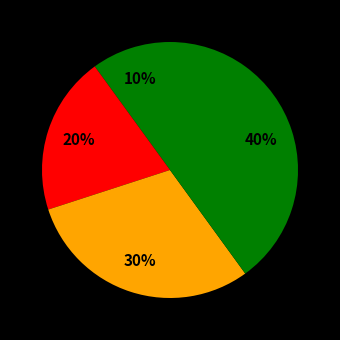

To the nearest percent, what is the average slice percentage?

25%